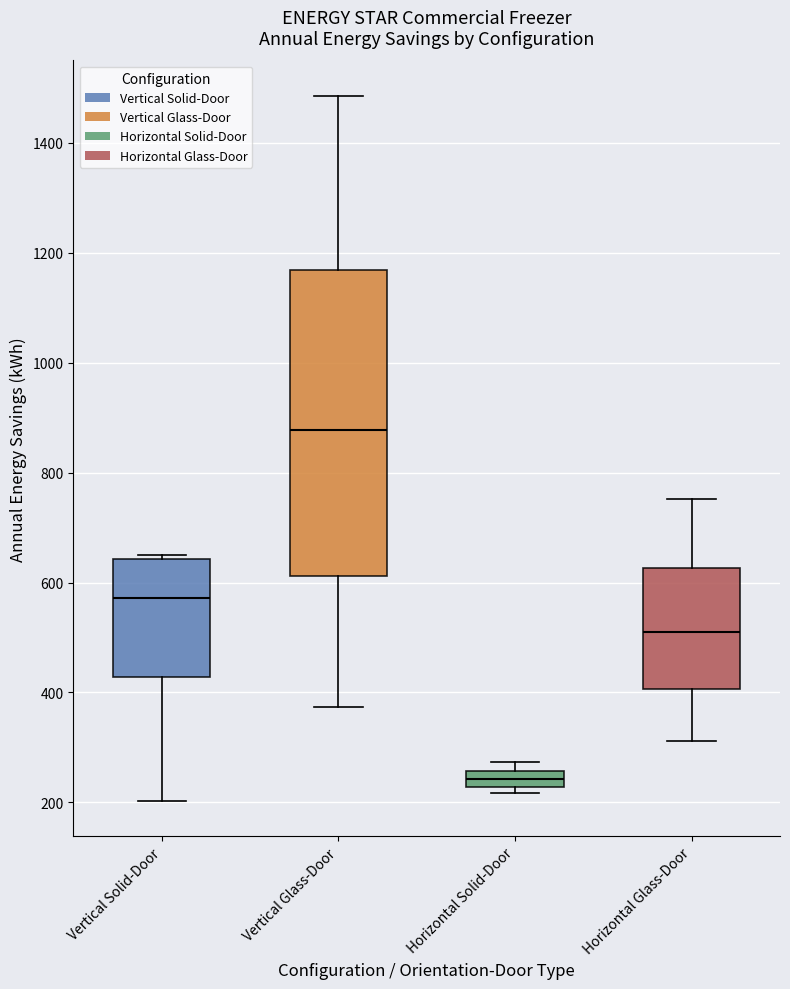

Which box has the highest median line?

Vertical Glass-Door